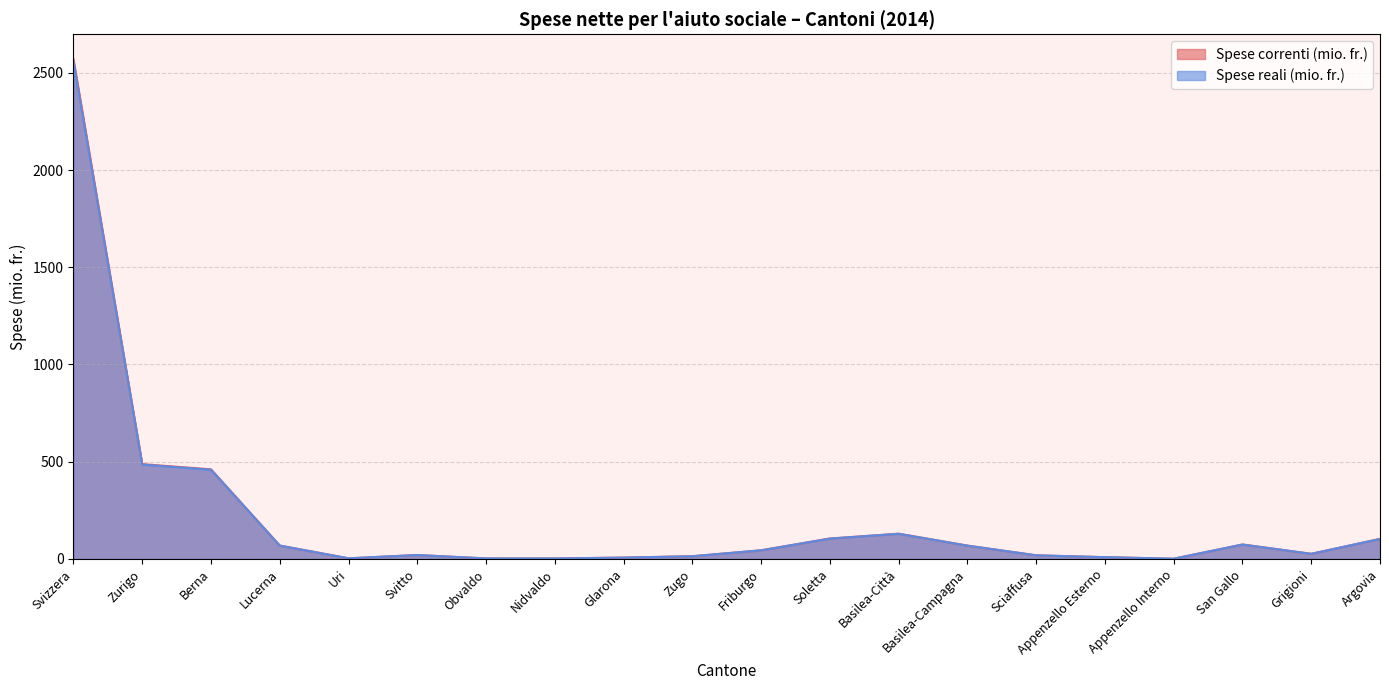

What is the total value across all series at Glarona?

14.2